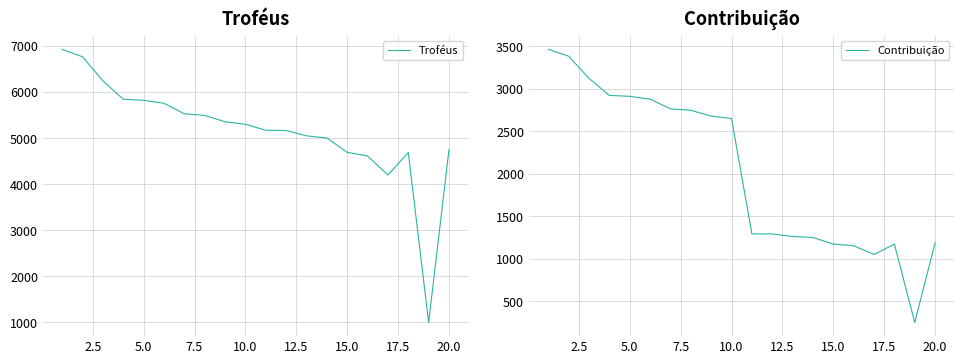

Rank the series by their maximum value, from highest to lowest.

Troféus, Contribuição